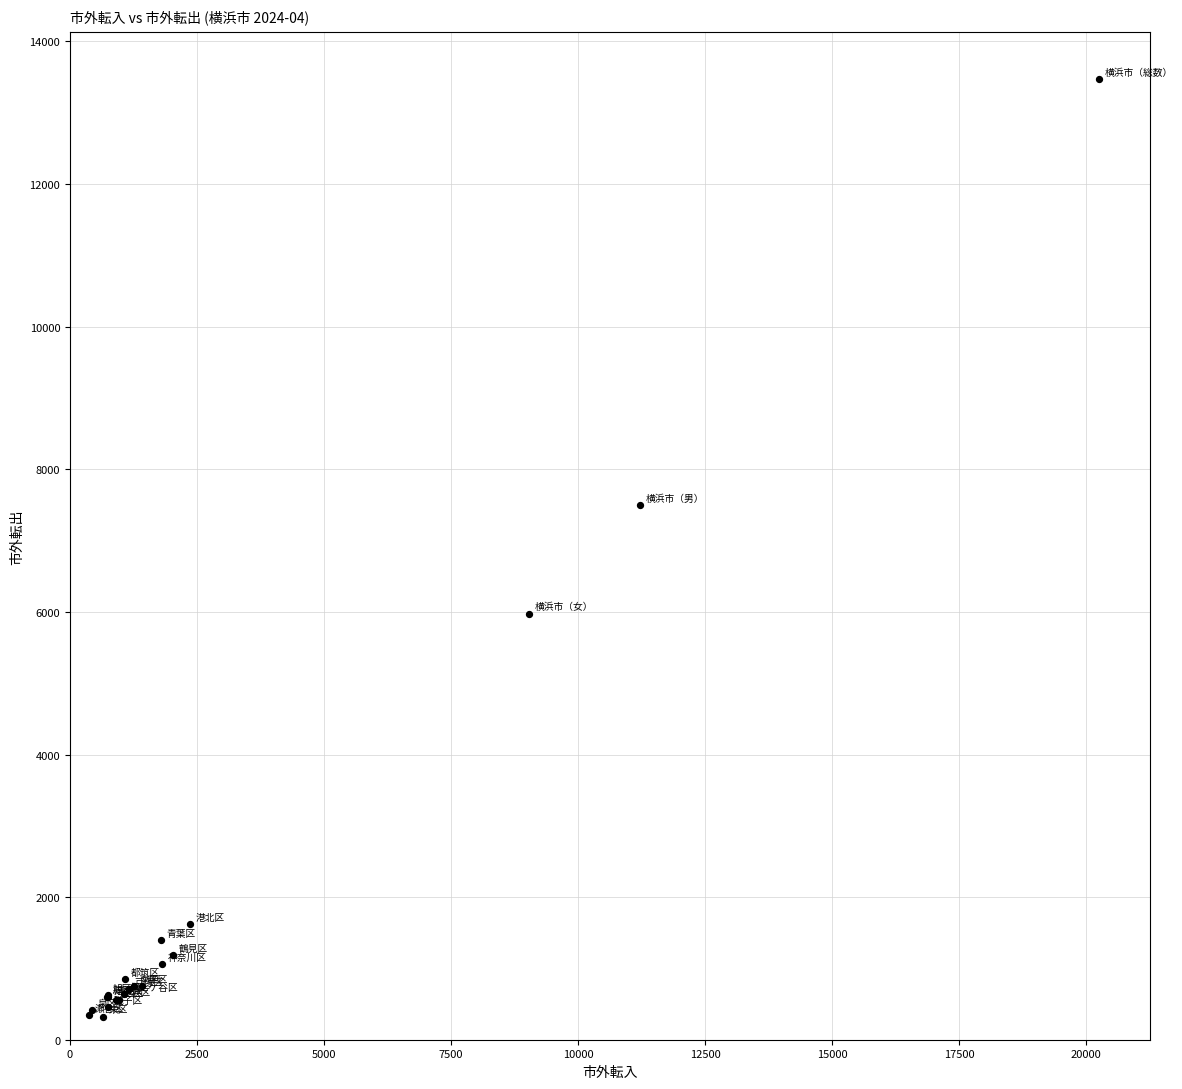

What Y value in the scatter plot is closest to 6900?

7500